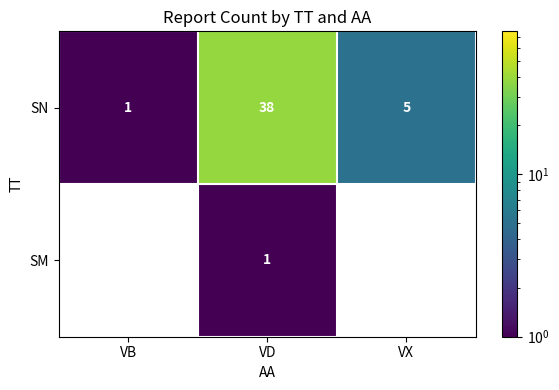

Count the SN values in the range 1 to 38.

3